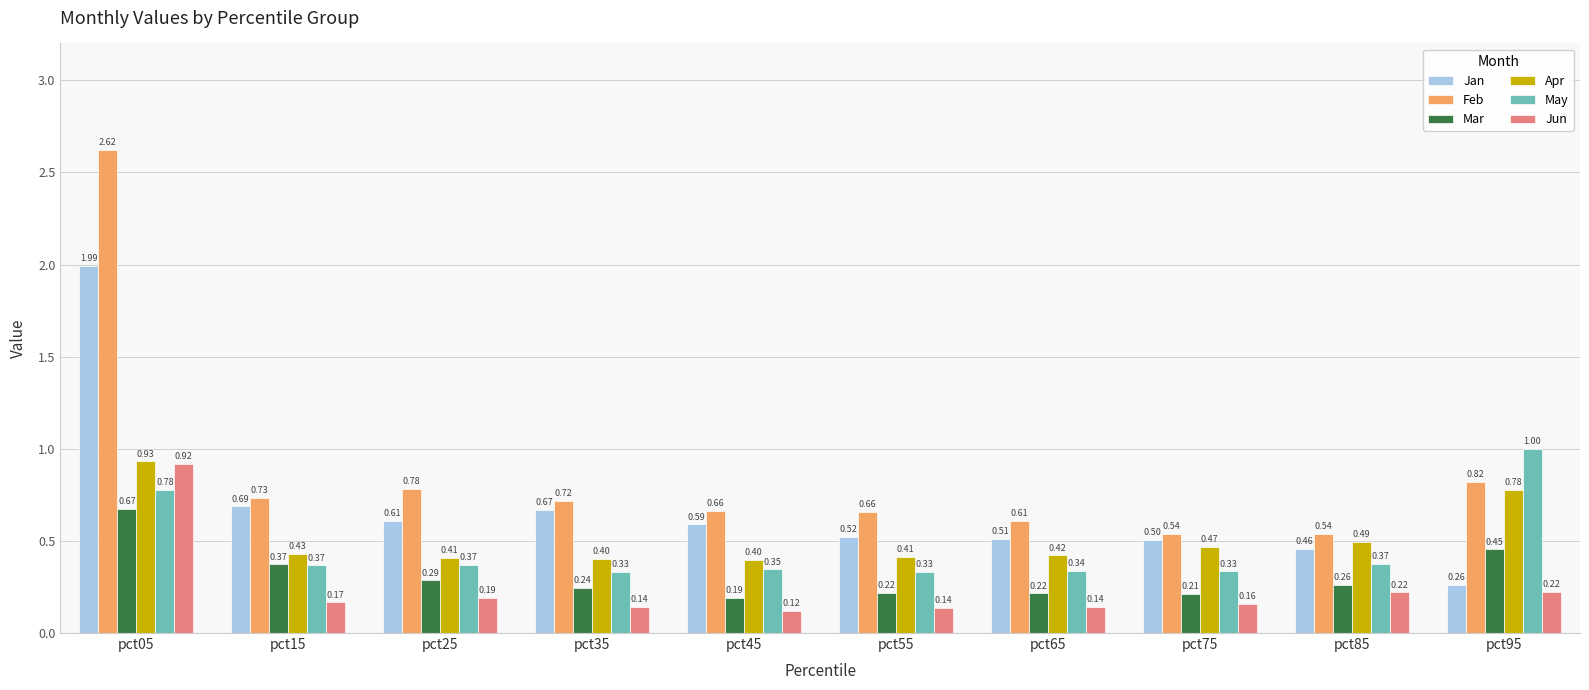

Which label corresponds to the largest value in the chart?

pct05